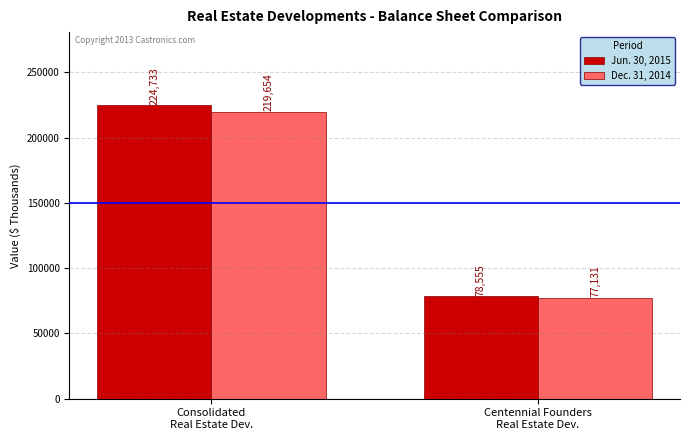

Reading right to left, what are all the values shown in this chart?

Jun. 30, 2015: Centennial Founders
Real Estate Dev.=78555	Consolidated
Real Estate Dev.=224733
Dec. 31, 2014: Centennial Founders
Real Estate Dev.=77131	Consolidated
Real Estate Dev.=219654